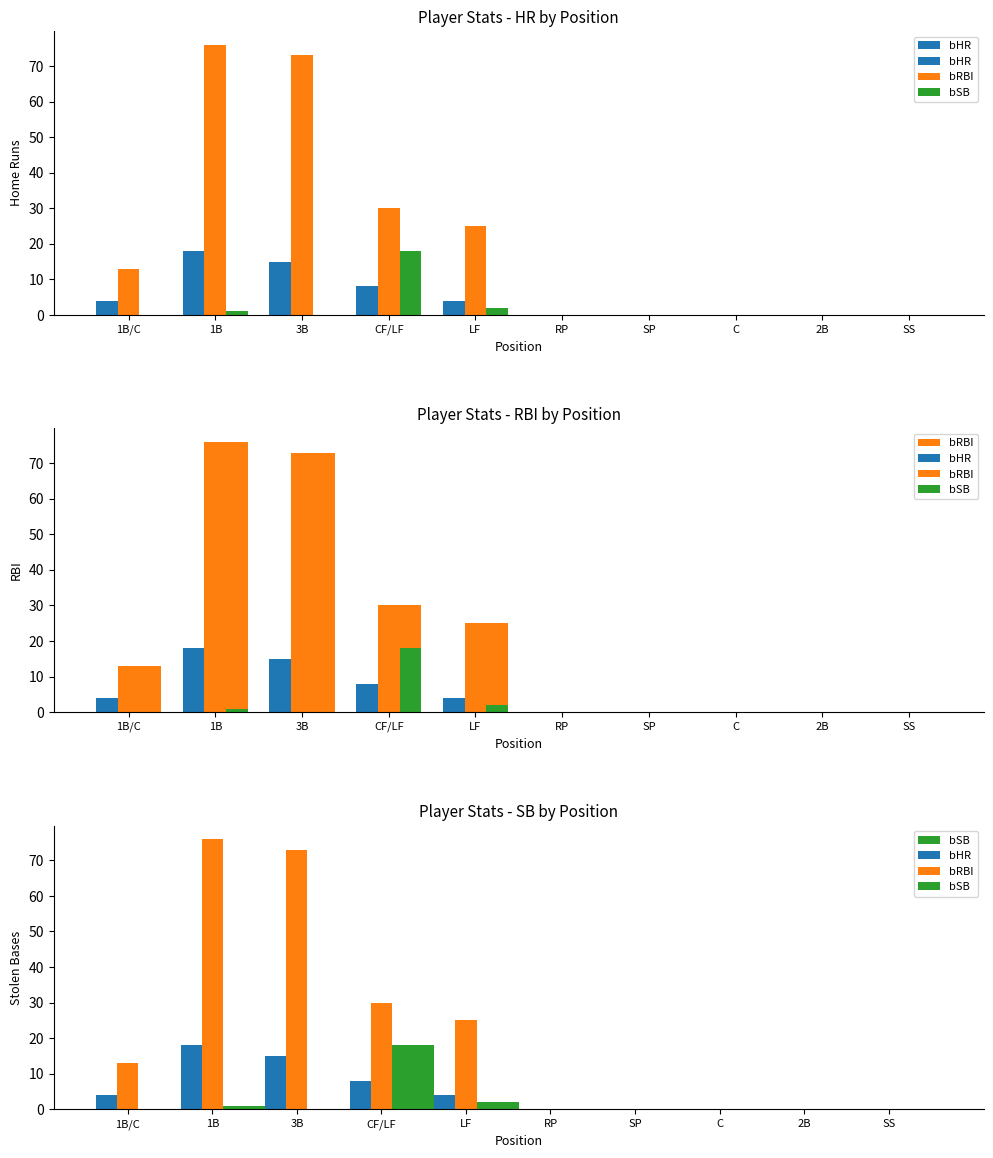

What position from the left is LF?

5